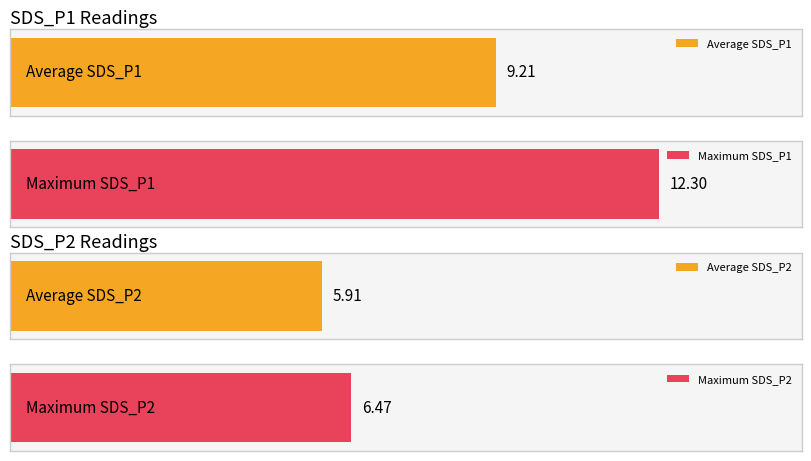

Which series has the largest range (max minus min)?

SDS_P1